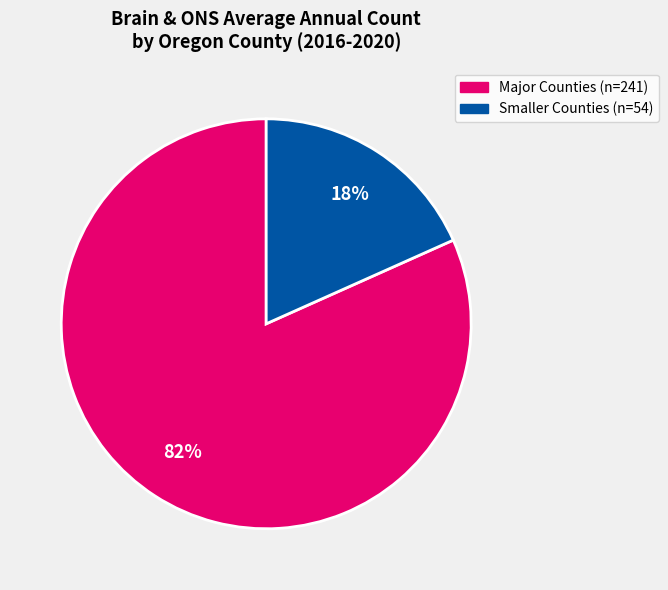

Does any single category account for the majority?

Yes